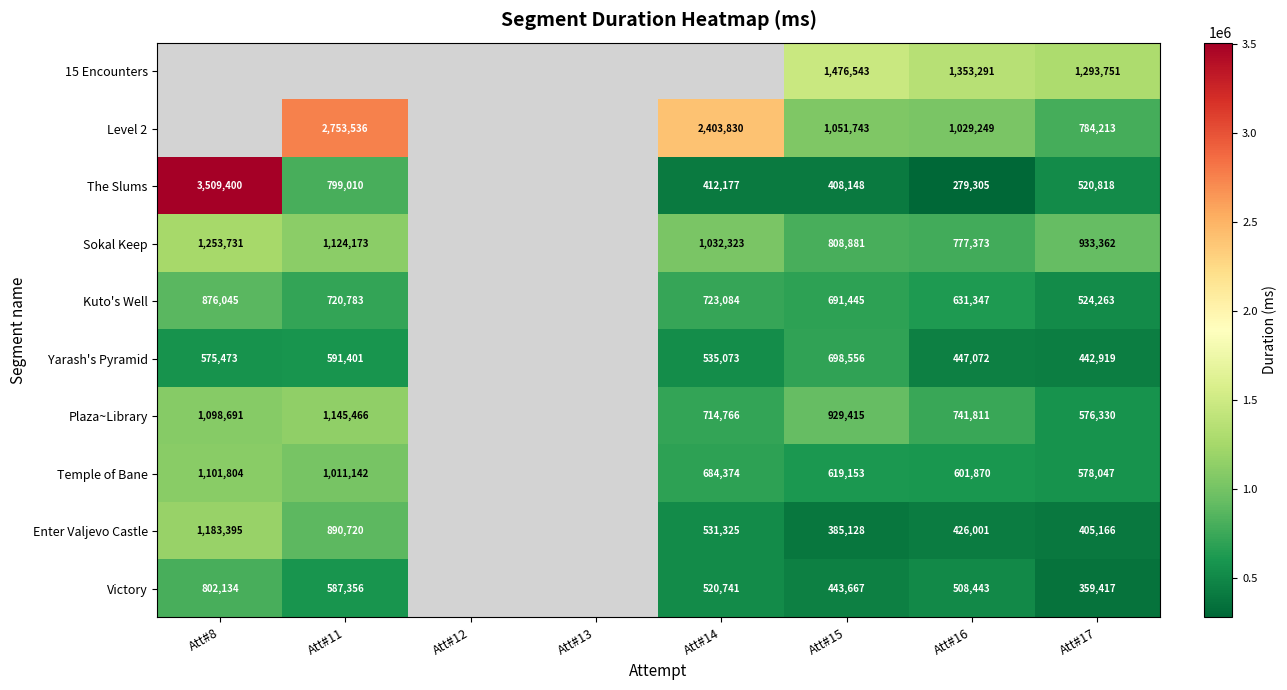

What is the spread (max minus min) of values at Att#17?

934334